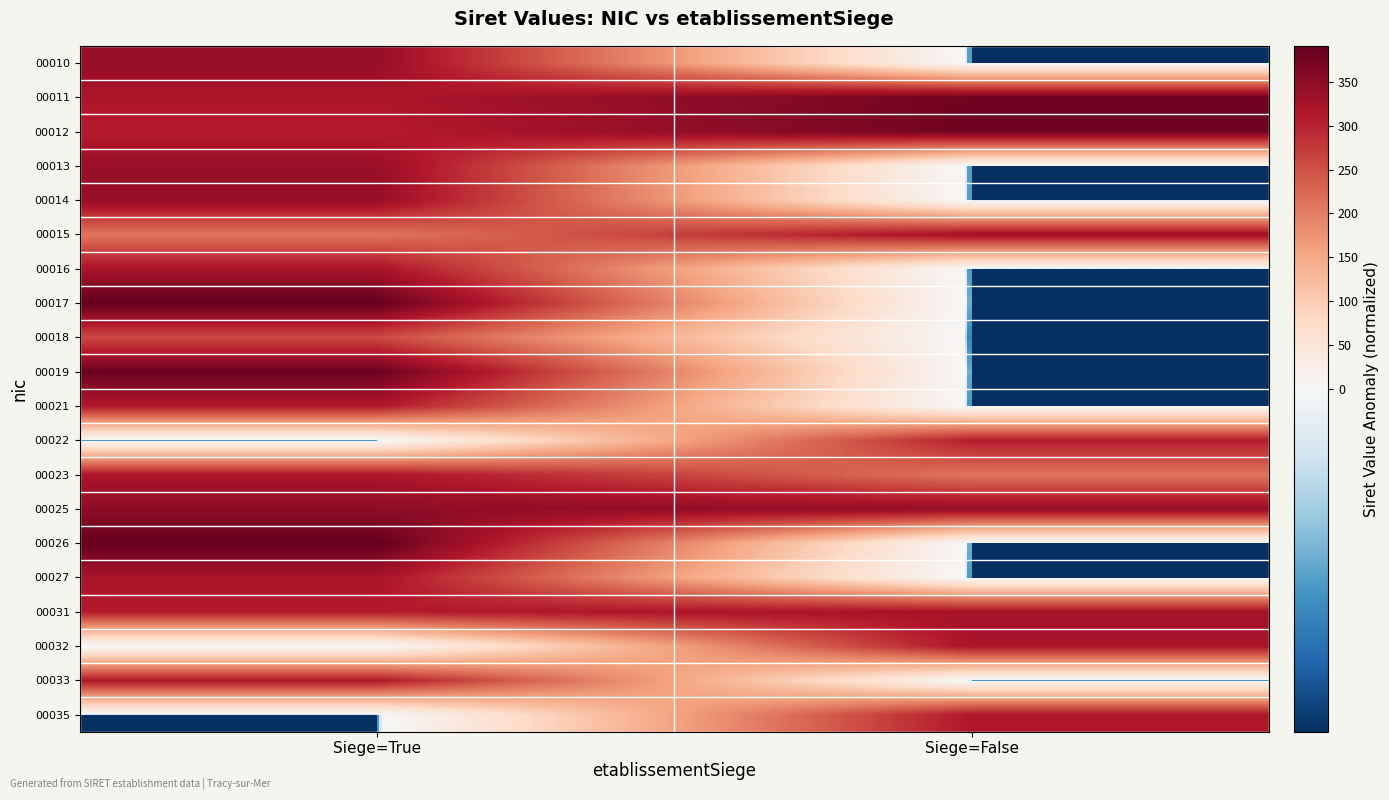

At which category is the sum across all series the highest?

Siege=True